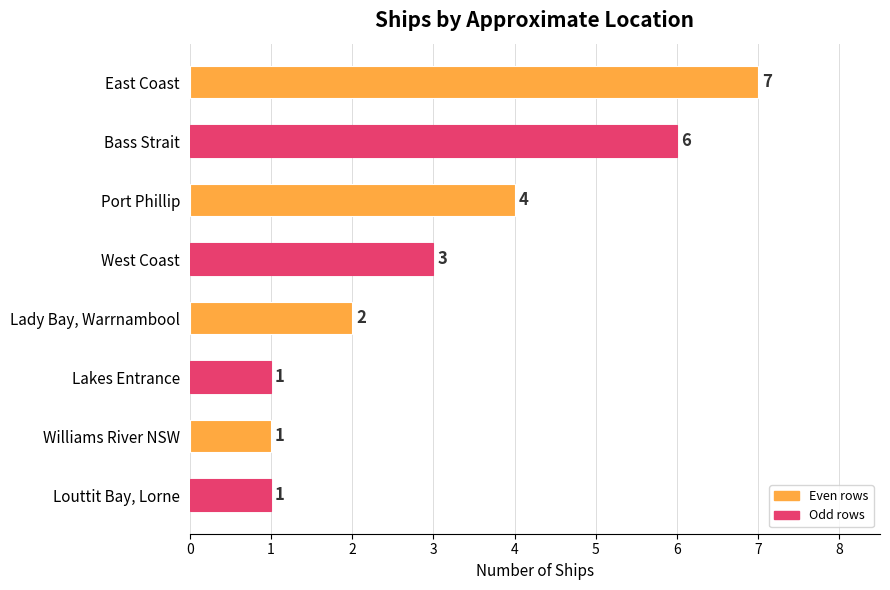

What is the sum of all values?

25